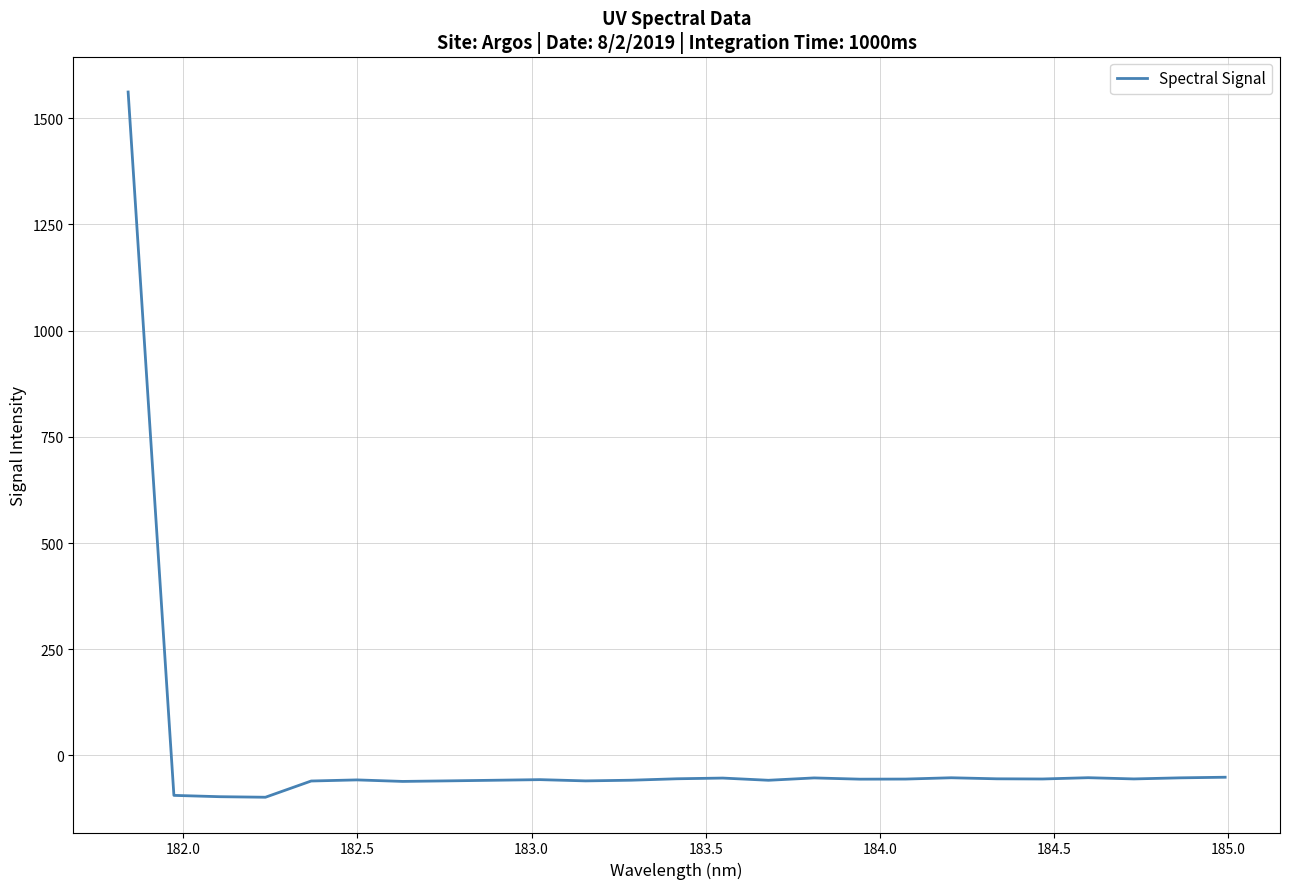

What is the minimum value shown in the chart?

-98.3